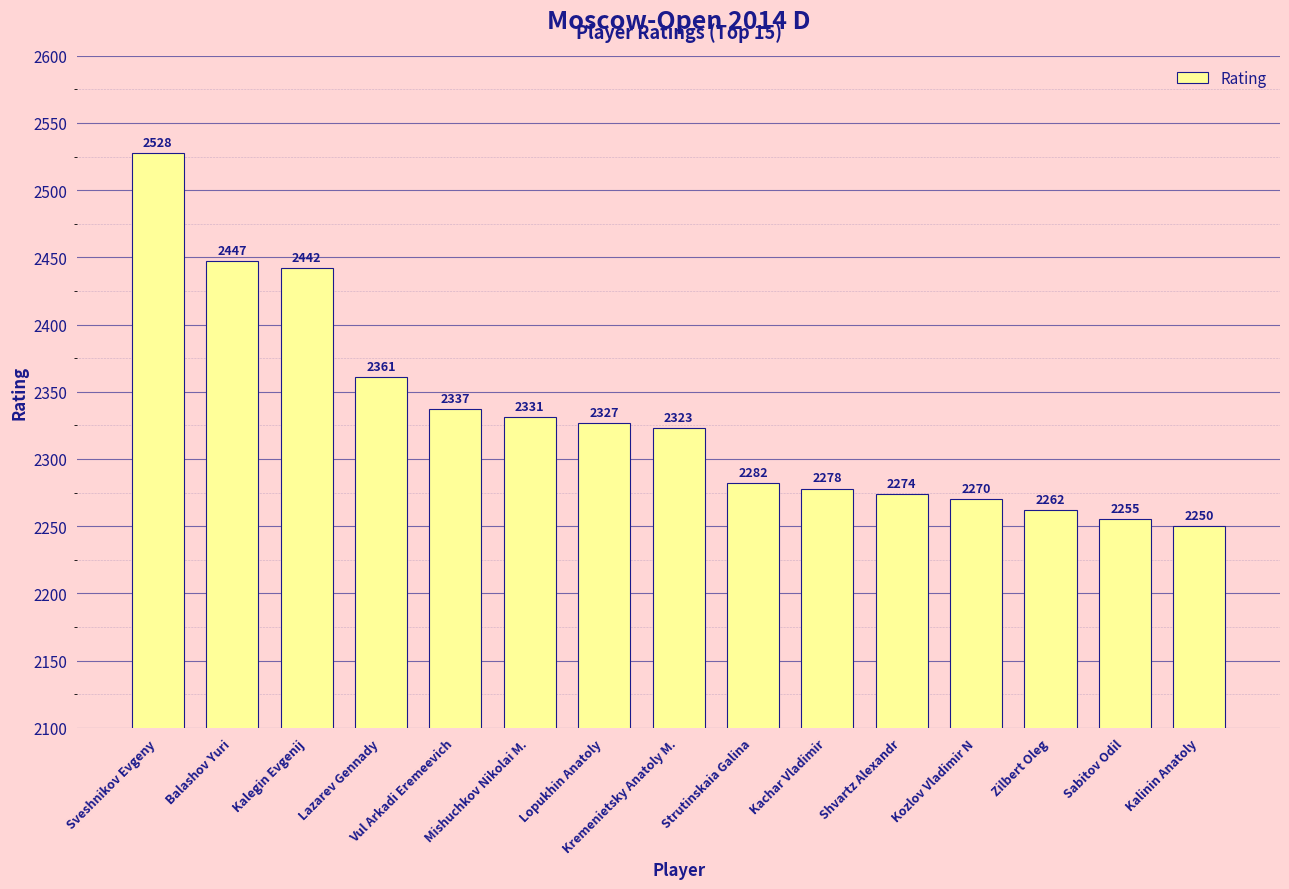

The chart shows a value of 759 at Kalinin Anatoly. True or false?

False